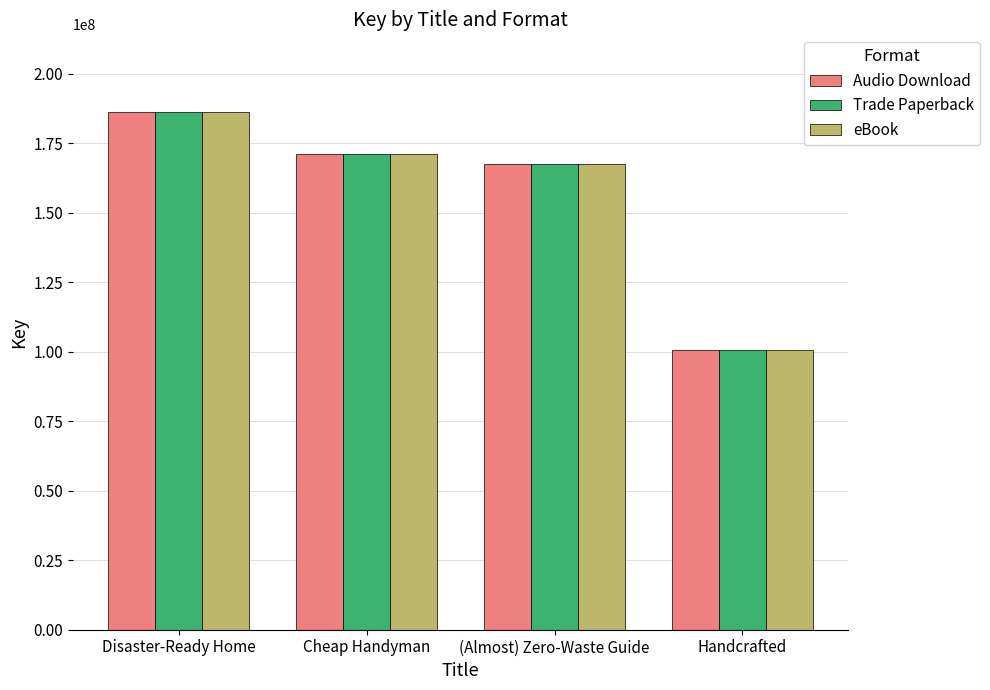

What is the lowest value of the Audio Download series?

100650619